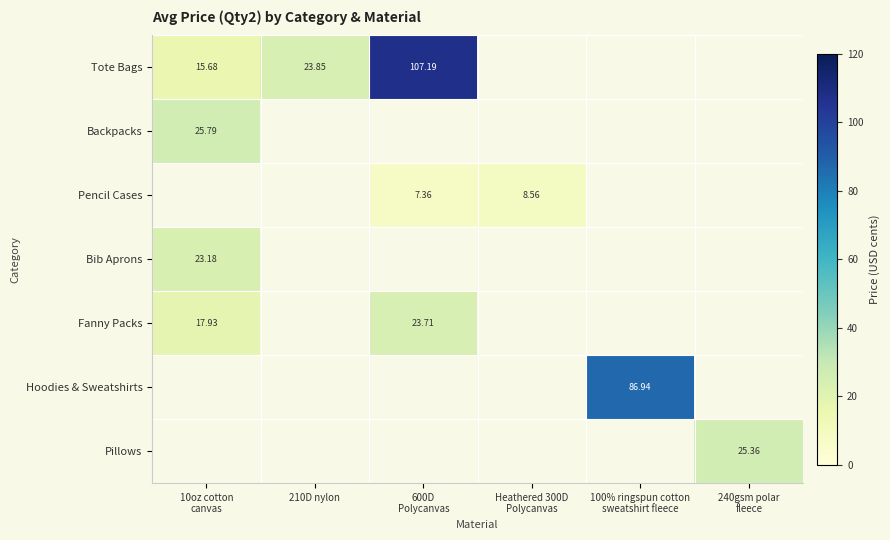

At which category is the sum across all series the highest?

600D
Polycanvas